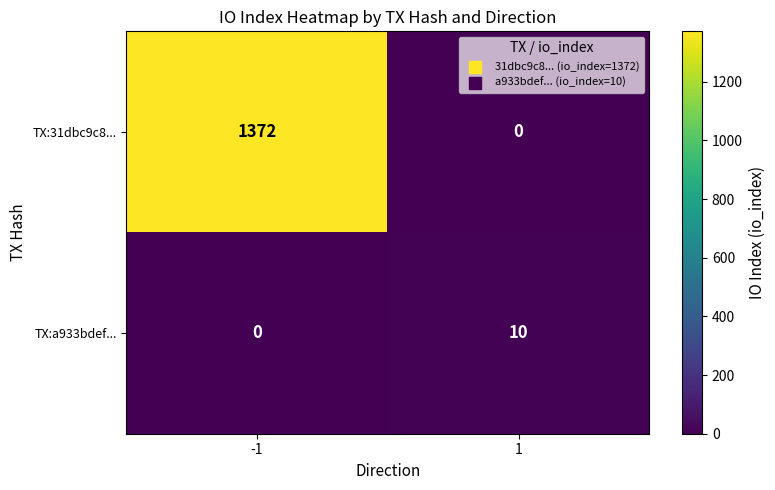

At how many categories does at least one series exceed 478?

1